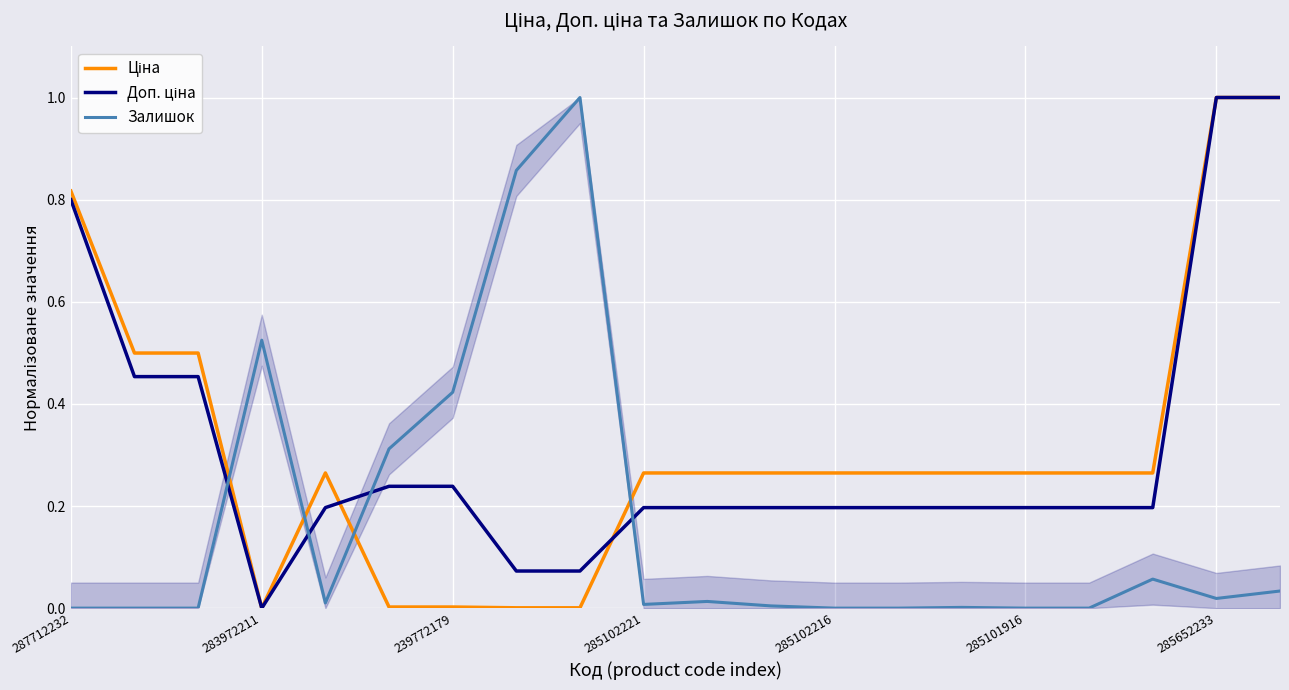

Is it true that Залишок equals 0.0 at 285102221?

True